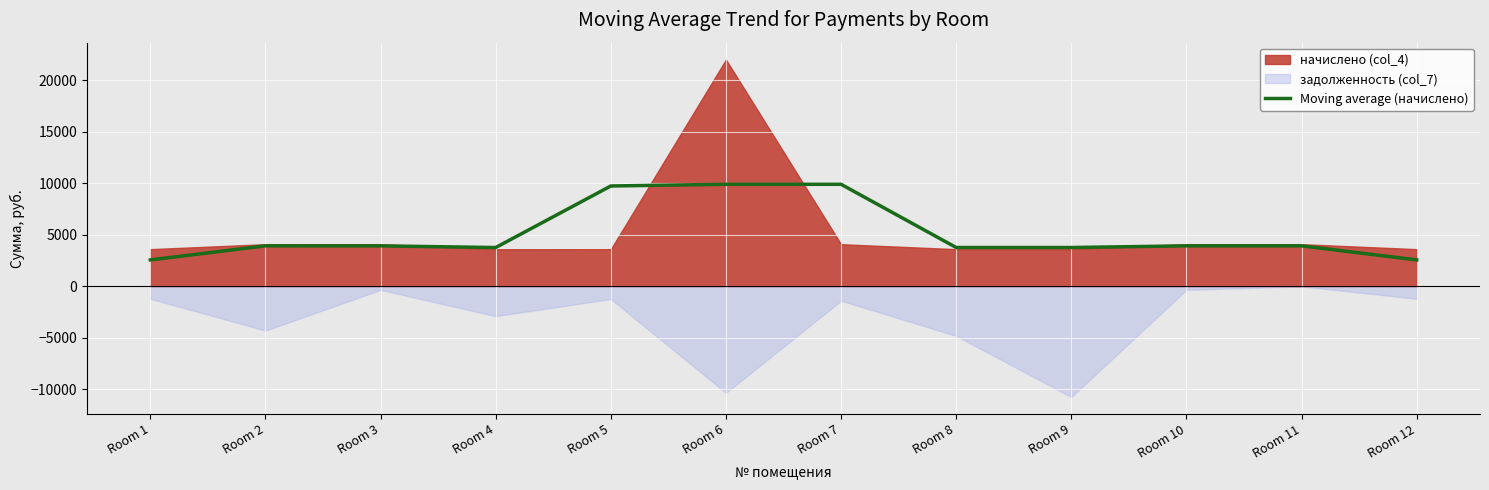

List the labels in order of value, smallest first.

Room 1, Room 12, Room 4, Room 8, Room 9, Room 3, Room 2, Room 10, Room 11, Room 5, Room 6, Room 7